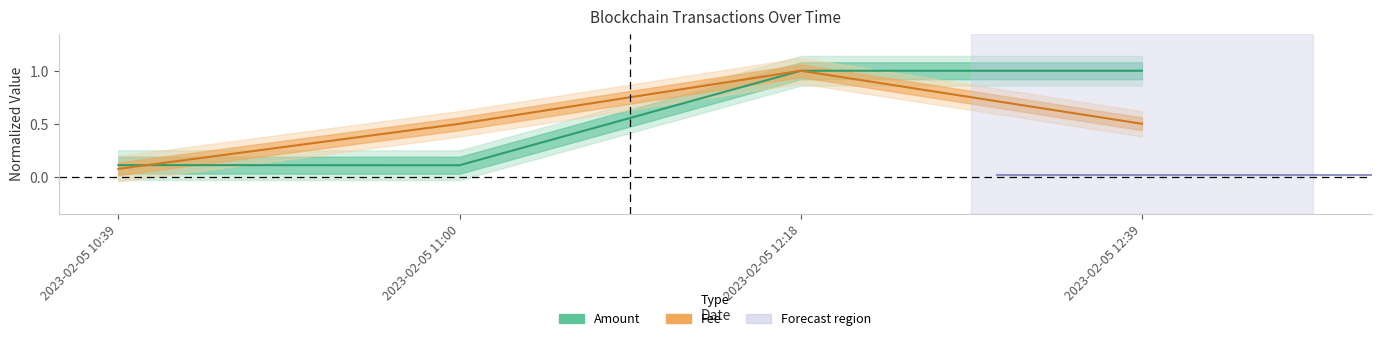

Reading left to right, transcribe all the data shown in this chart.

Amount: 0.1	0.1	1.0	1.0
Fee: 0.1	0.5	1.0	0.5